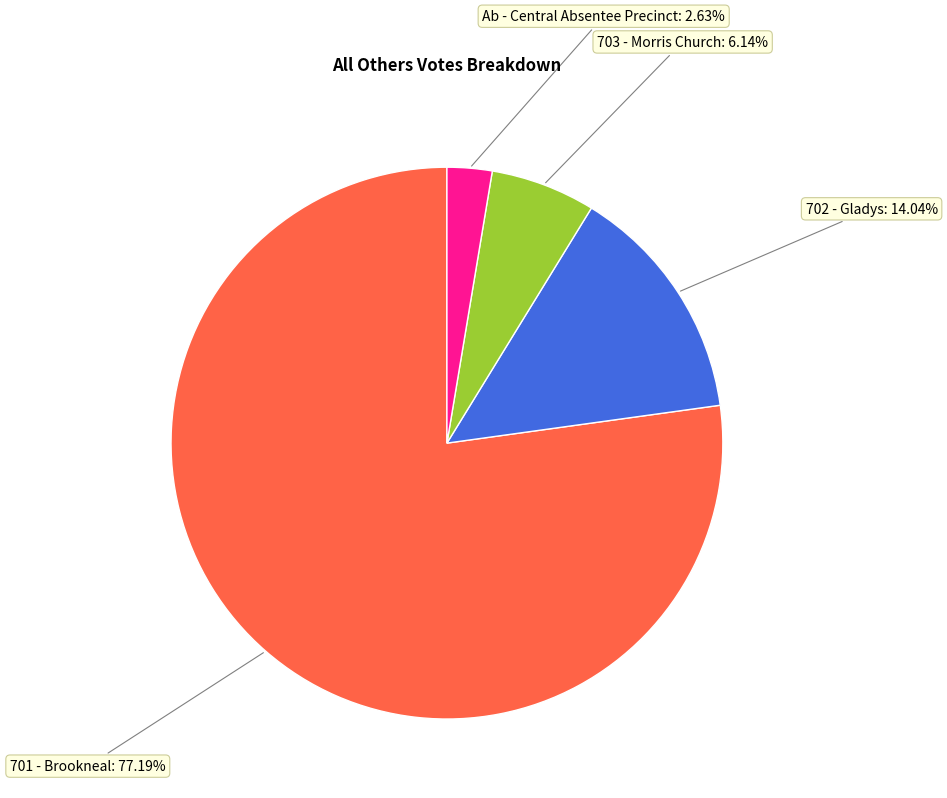

To the nearest percent, what is the average slice percentage?

25%